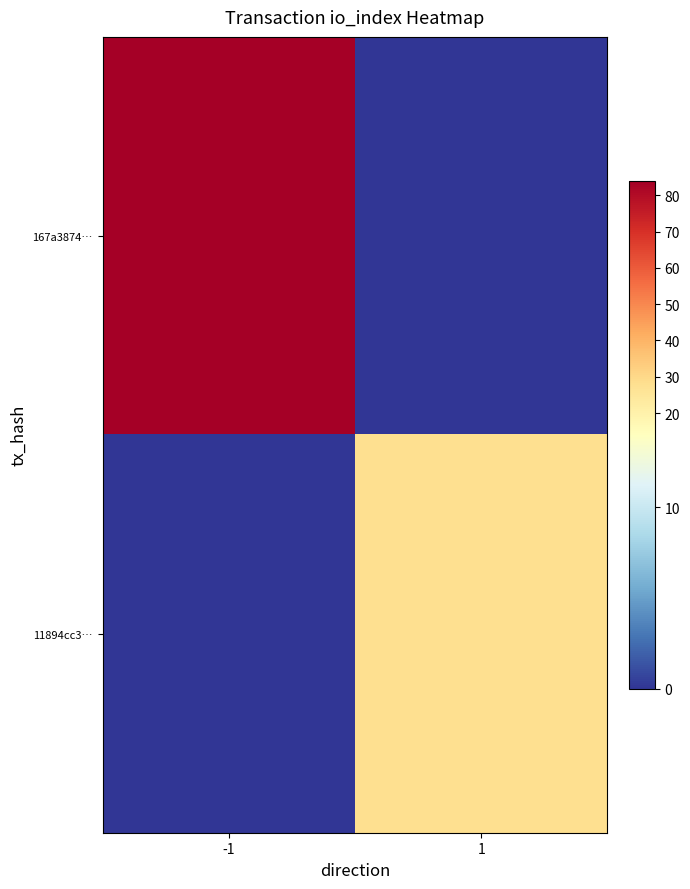

Rank the series at 1 from lowest to highest value.

167a3874…, 11894cc3…